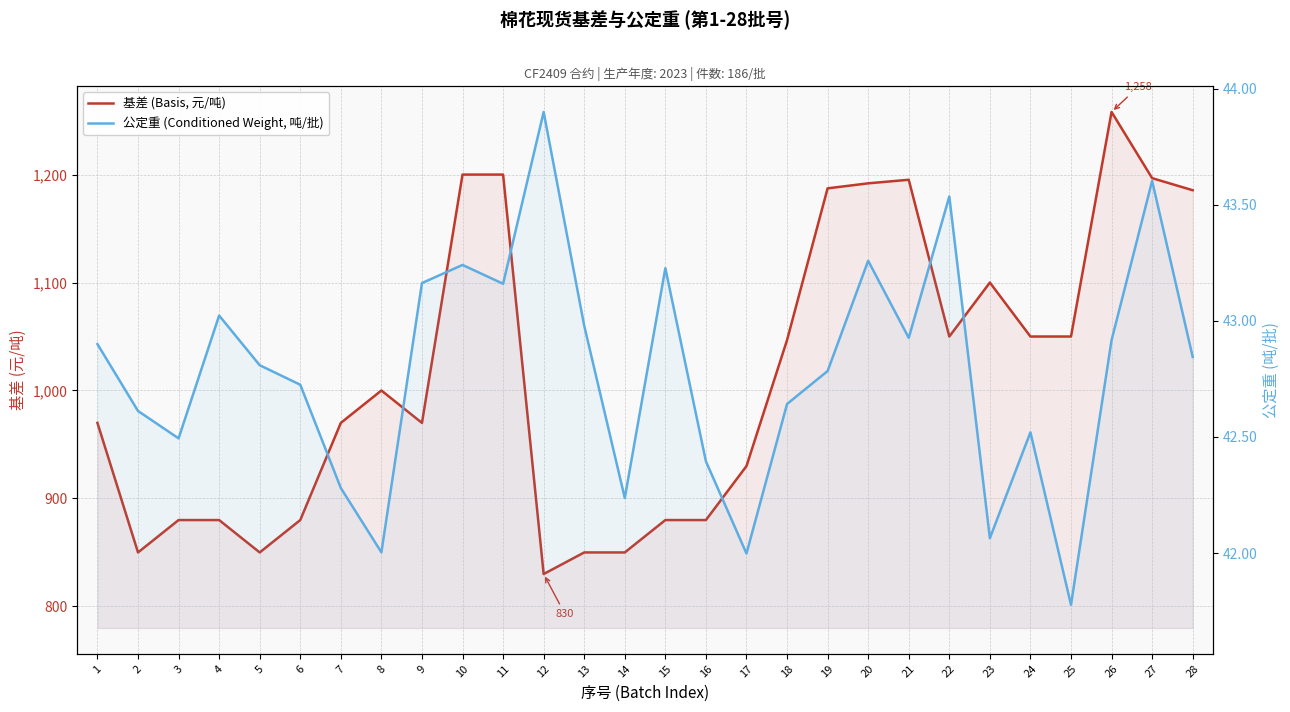

At which category does 公定重 (Conditioned Weight, 吨/批) reach its first local peak?

4